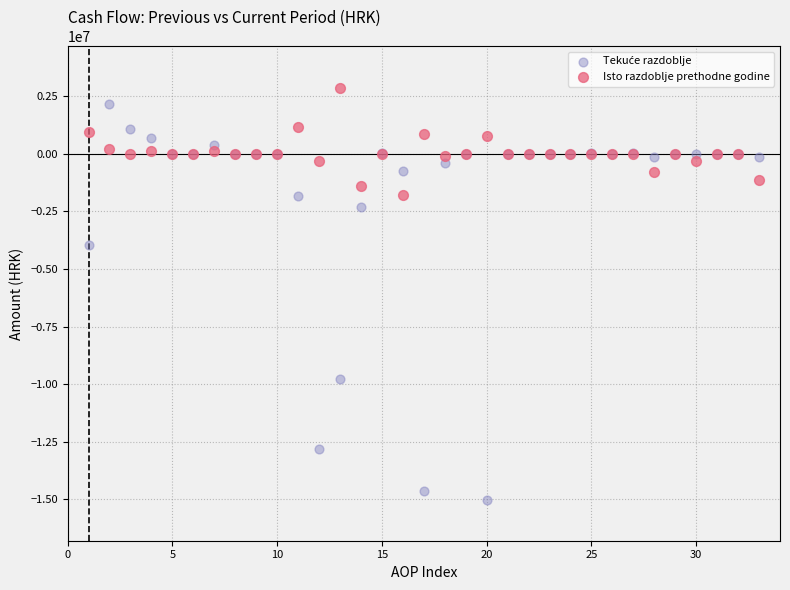

What is the X range (max minus min) for the scatter plot?

32